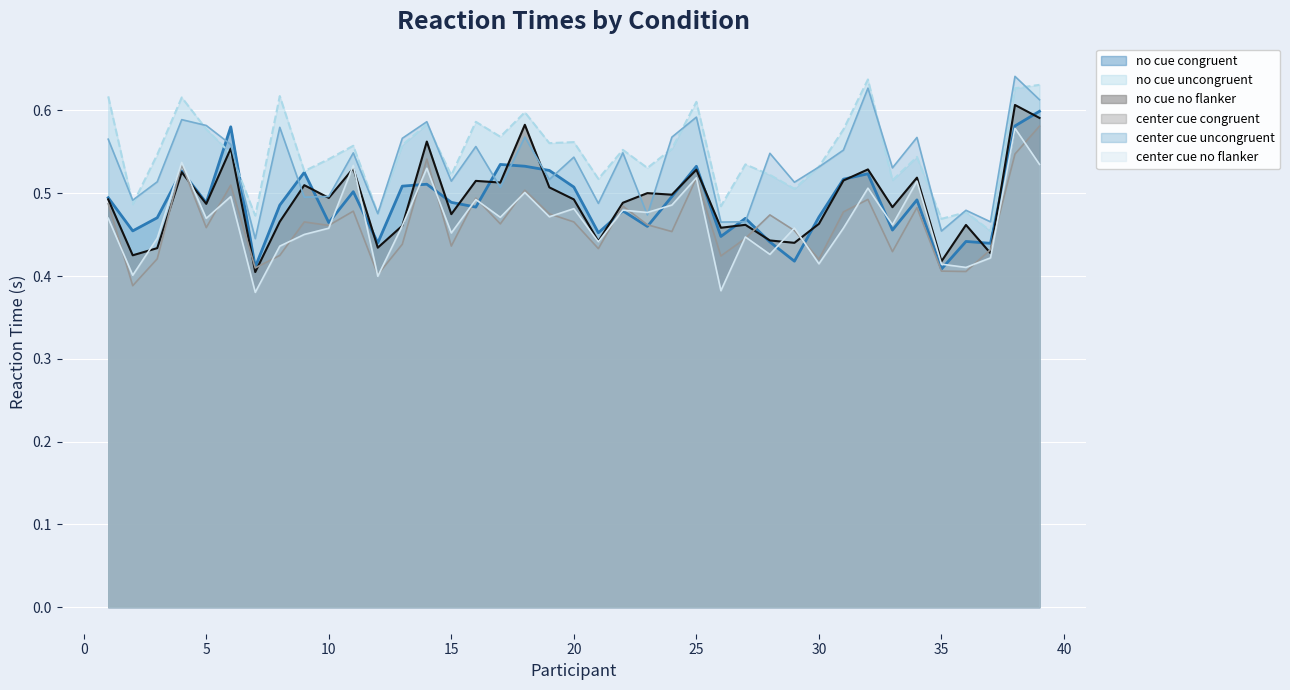

Is it true that no cue congruent equals 0.8 at 8?

False